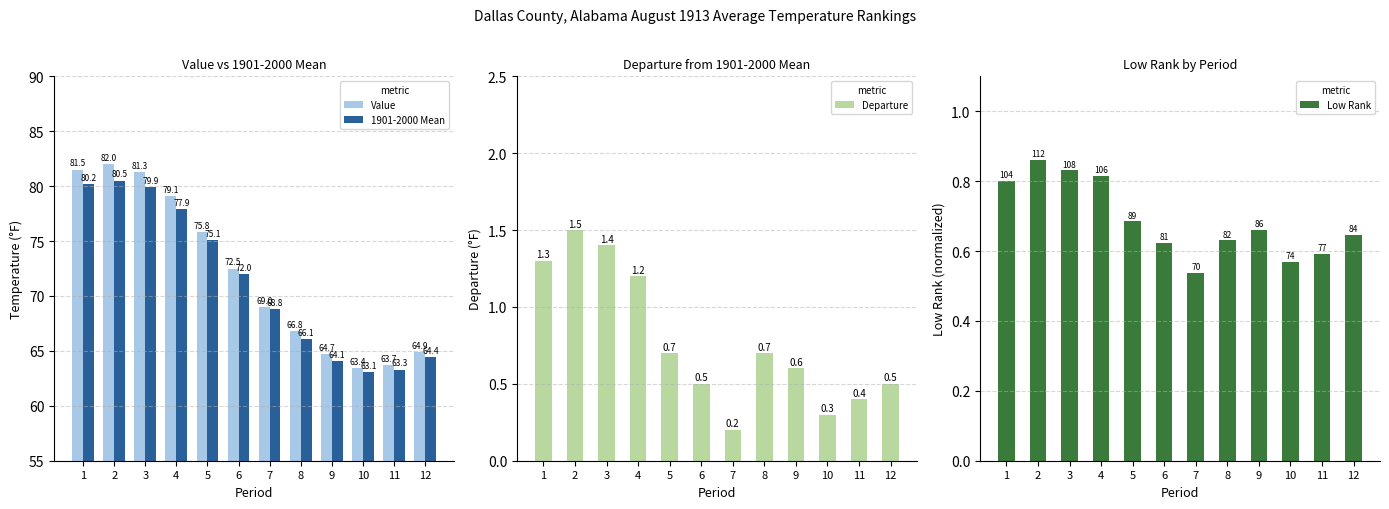

Reading right to left, transcribe all the data shown in this chart.

Value: 12=64.9	11=63.7	10=63.4	9=64.7	8=66.8	7=69.0	6=72.5	5=75.8	4=79.1	3=81.3	2=82.0	1=81.5
1901-2000 Mean: 12=64.4	11=63.3	10=63.1	9=64.1	8=66.1	7=68.8	6=72.0	5=75.1	4=77.9	3=79.9	2=80.5	1=80.2
Departure: 12=0.5	11=0.4	10=0.3	9=0.6	8=0.7	7=0.2	6=0.5	5=0.7	4=1.2	3=1.4	2=1.5	1=1.3
Low Rank: 12=0.6	11=0.6	10=0.6	9=0.7	8=0.6	7=0.5	6=0.6	5=0.7	4=0.8	3=0.8	2=0.9	1=0.8